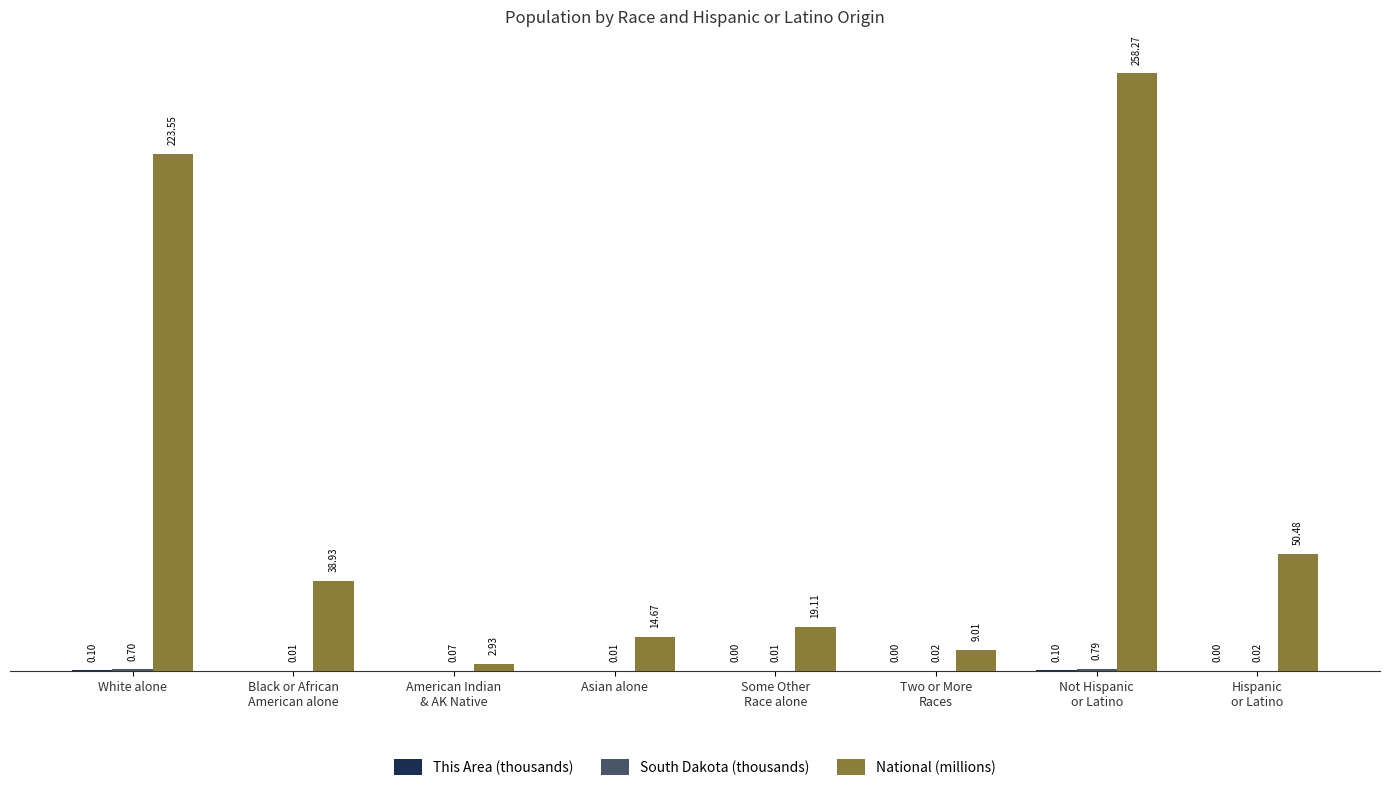

Where does the National (millions) series first go above 38?

White alone